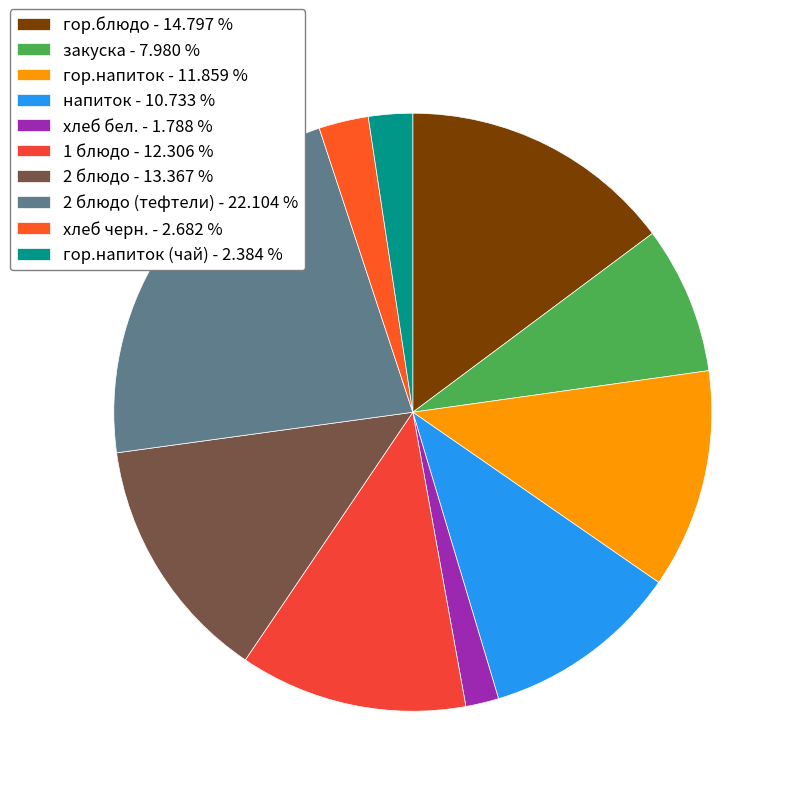

To the nearest percent, what is the average slice percentage?

10%